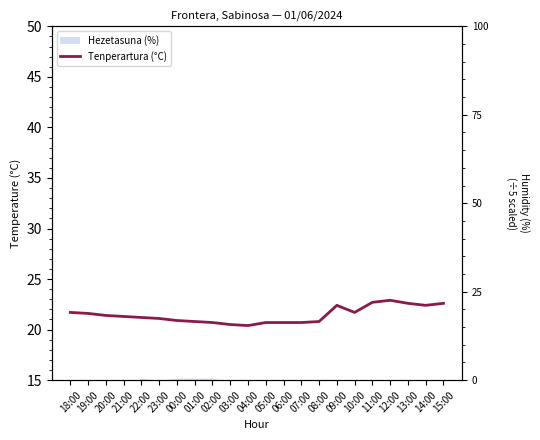

Where is the data nearest to the value 21?

23:00